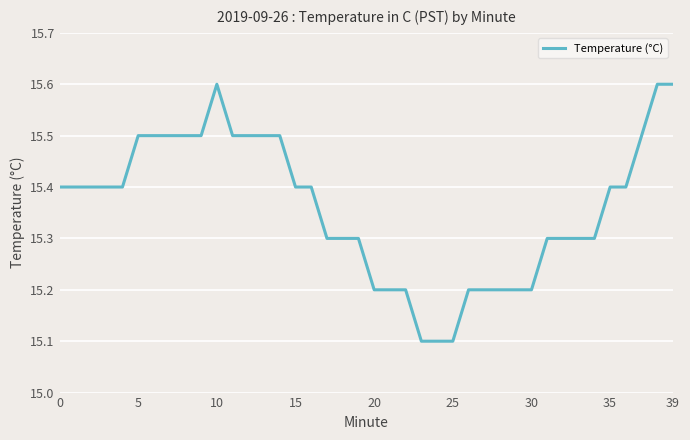

What is the minimum value shown in the chart?

15.1